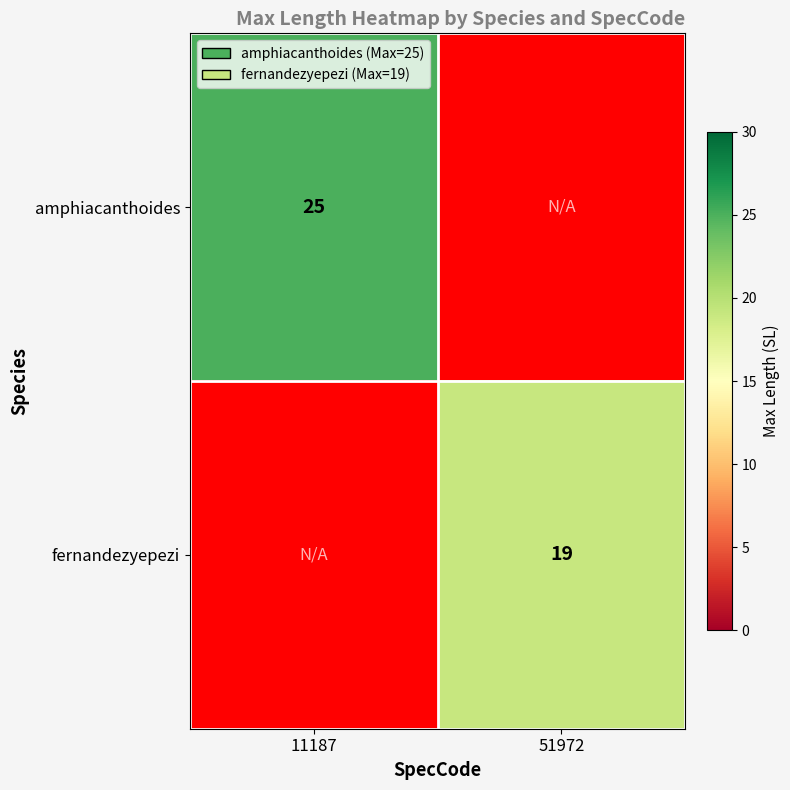

The value of amphiacanthoides at 11187 is 45. True or false?

False